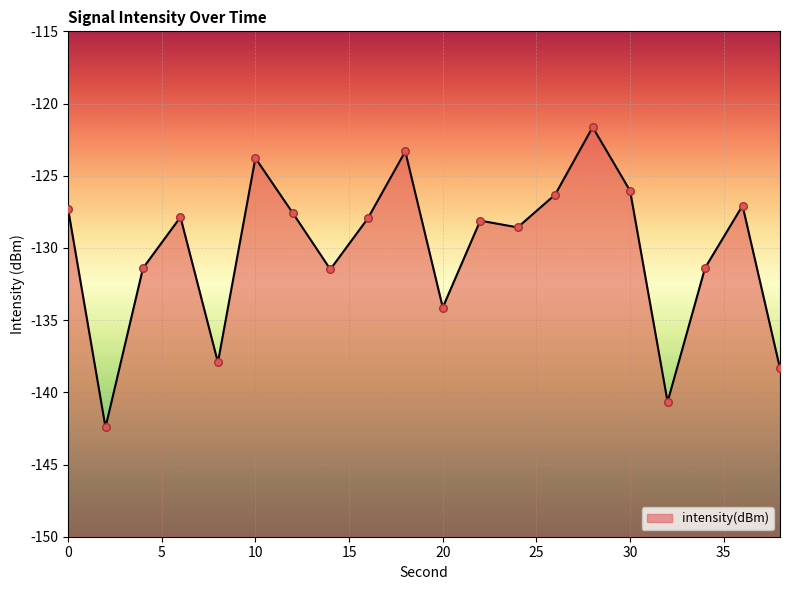

What is the change in value from 2 to 14?

+10.9